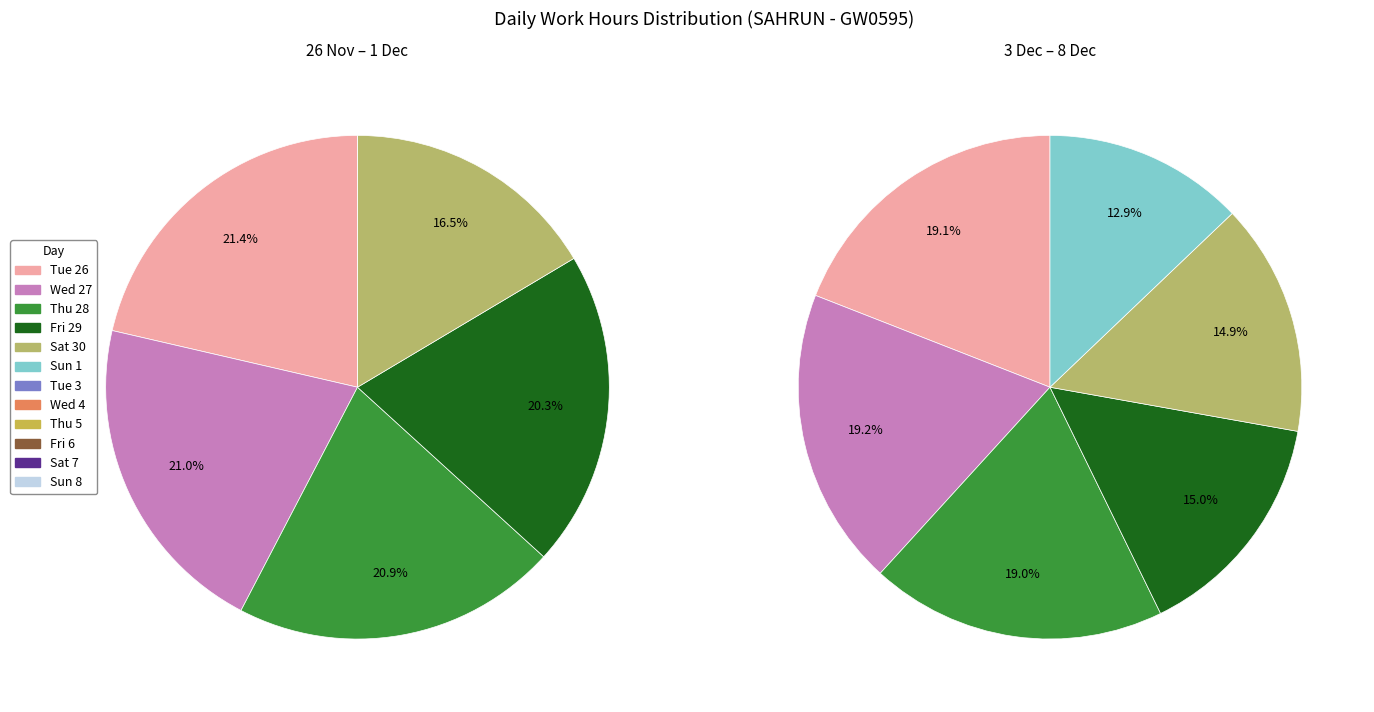

Does Thu 5 represent more than half of the total?

No